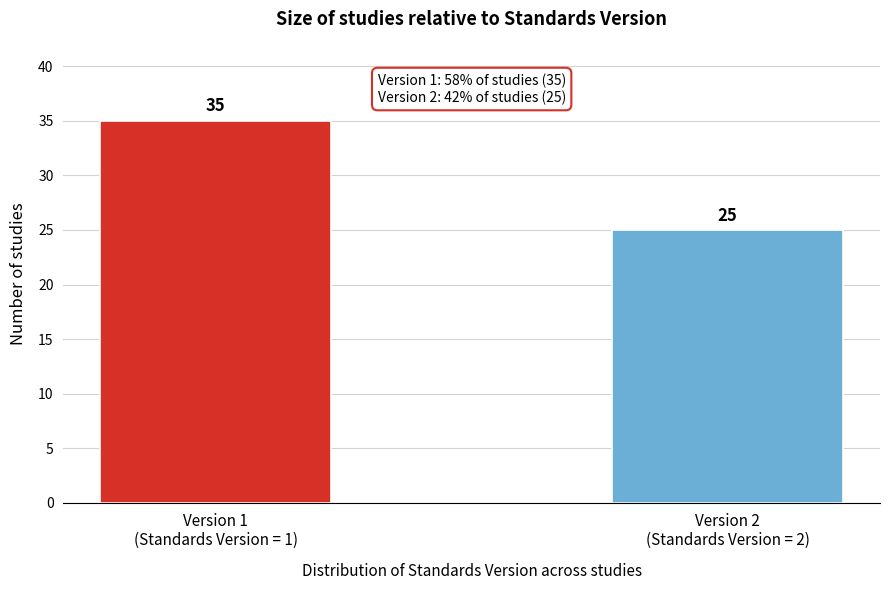

Reading right to left, transcribe all the data shown in this chart.

25	35